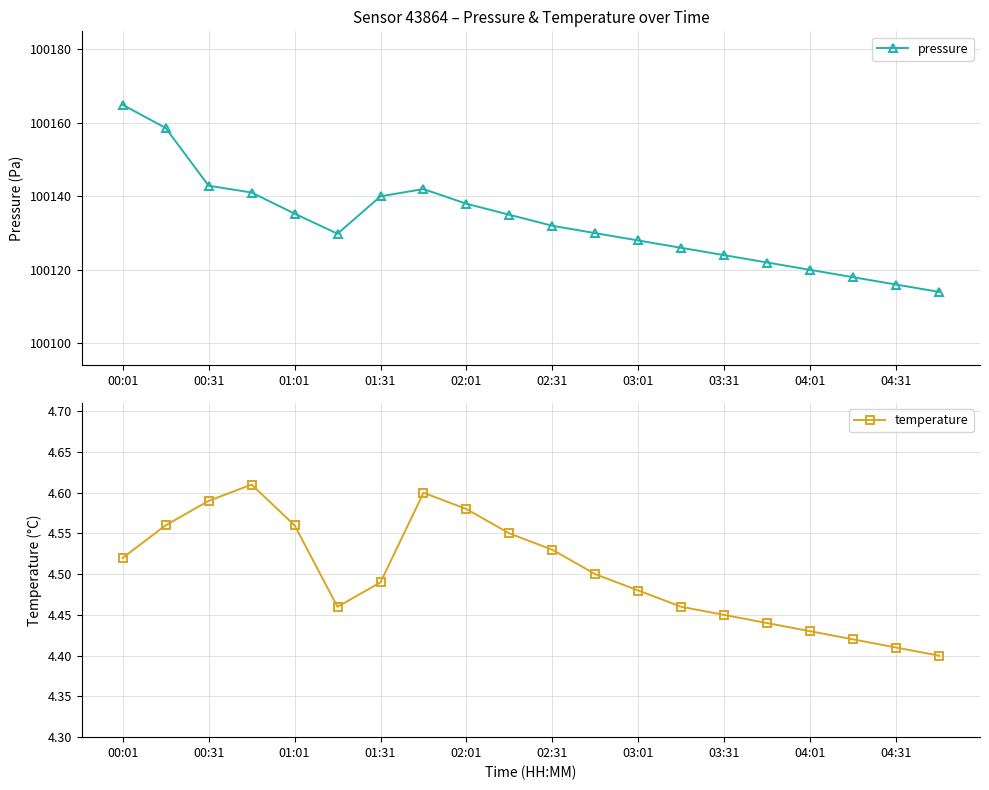

How many distinct data groups are displayed?

2